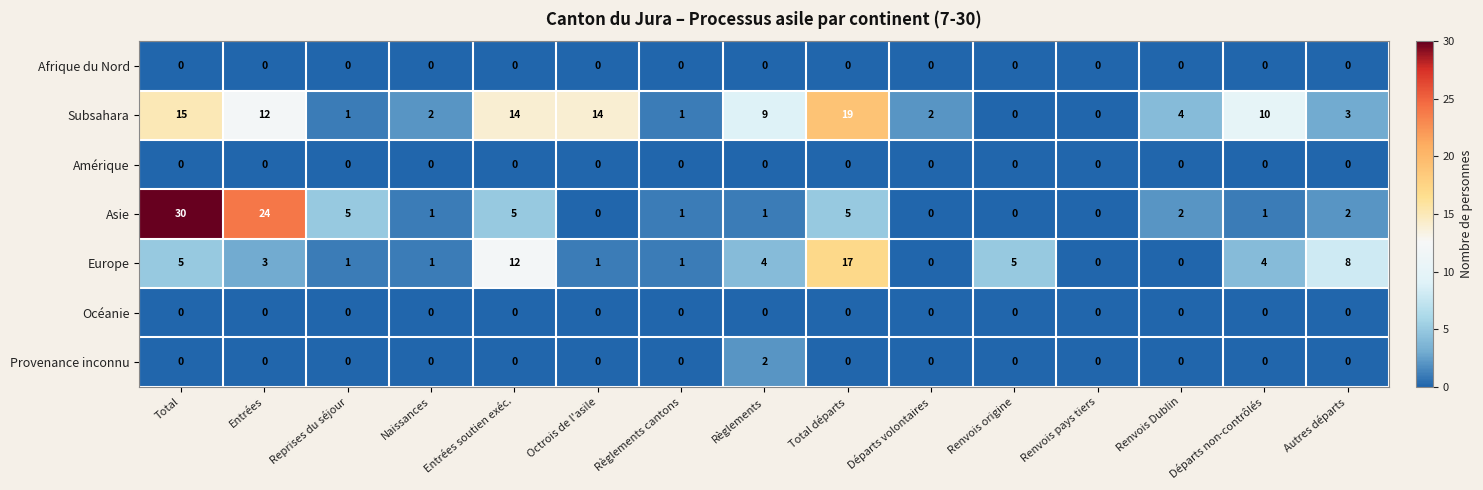

Between Reprises du séjour and Renvois pays tiers, which series saw the biggest shift?

Asie